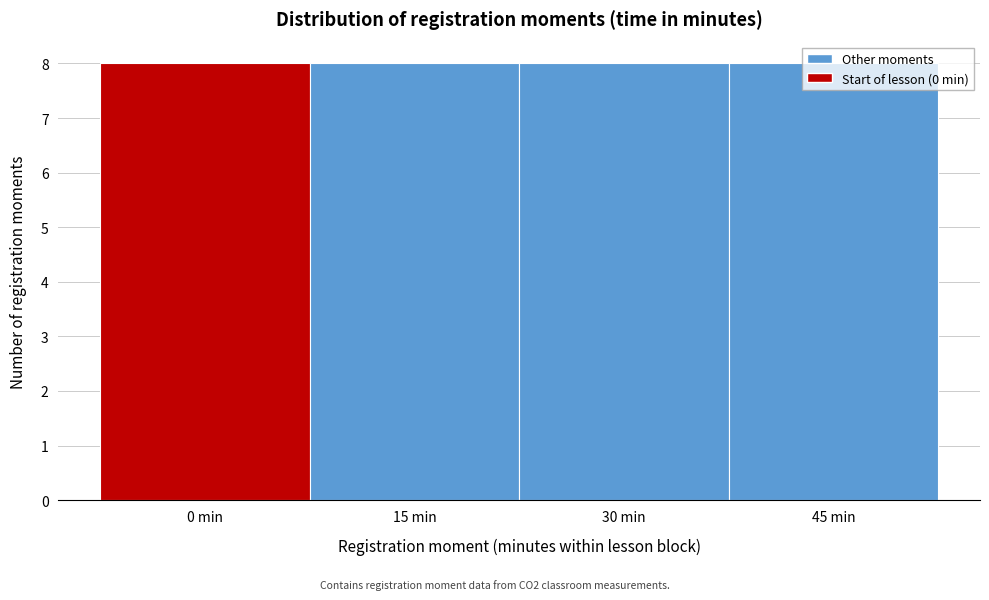

Reading left to right, transcribe this chart: for each bar, give the range it covers on the x-axis and its height. Neither the bar edges nor the heights are printed on the chart, so give them approximately, as read against the axes.

-7.5 to 7.5: 8
7.5 to 22.5: 8
22.5 to 37.5: 8
37.5 to 52.5: 8